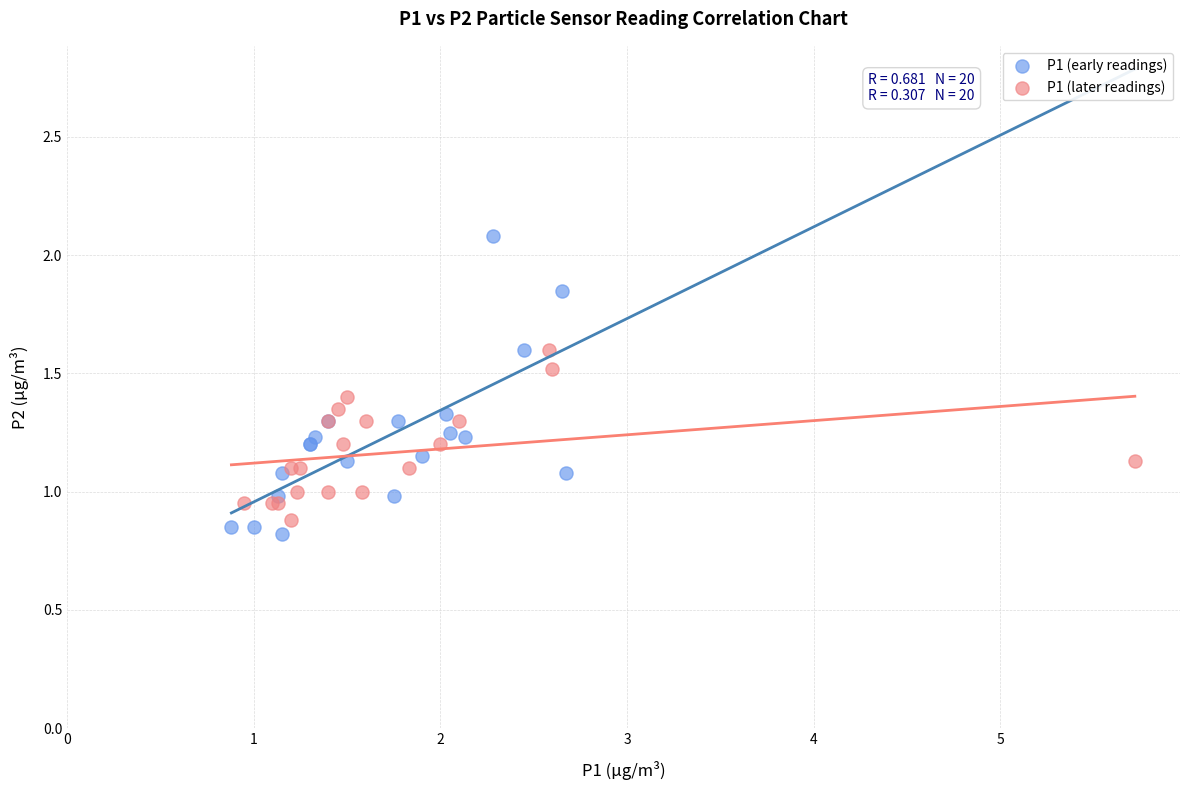

Which series has the largest Y range (max minus min)?

P1 (early readings)